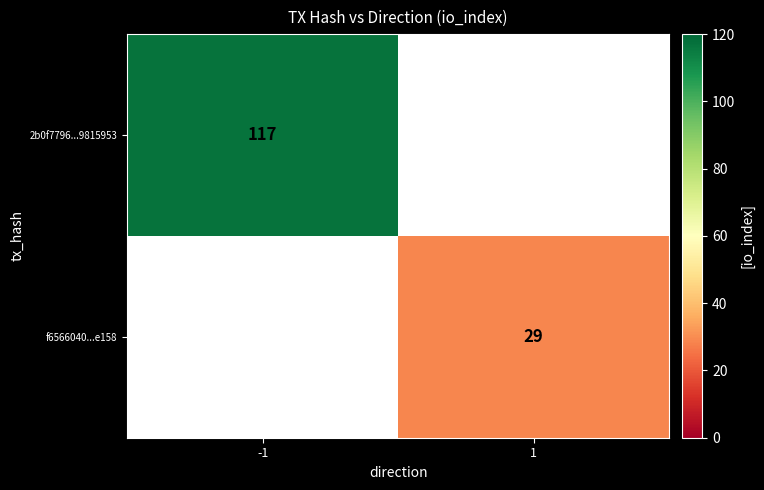

True or false: 2b0f7796...9815953 has a value of 117 at -1.

True